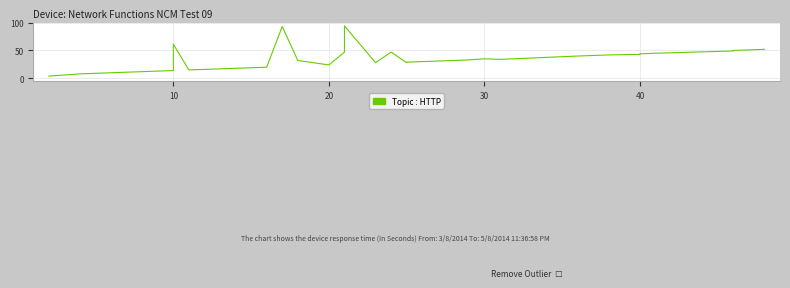

What is the smallest value displayed?

4